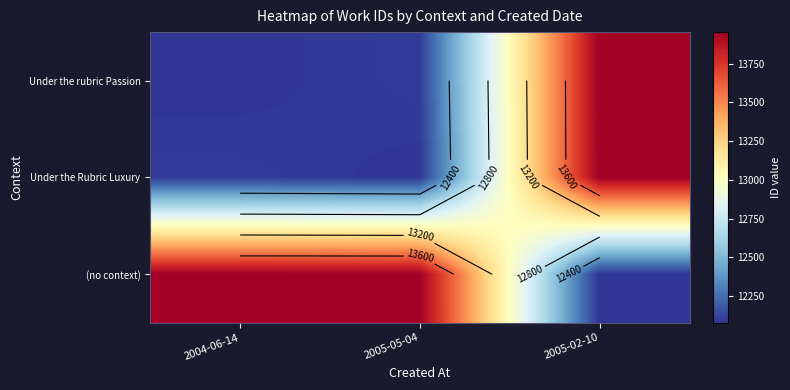

True or false: Under the rubric Passion has a value of 4005 at 2004-06-14.

False